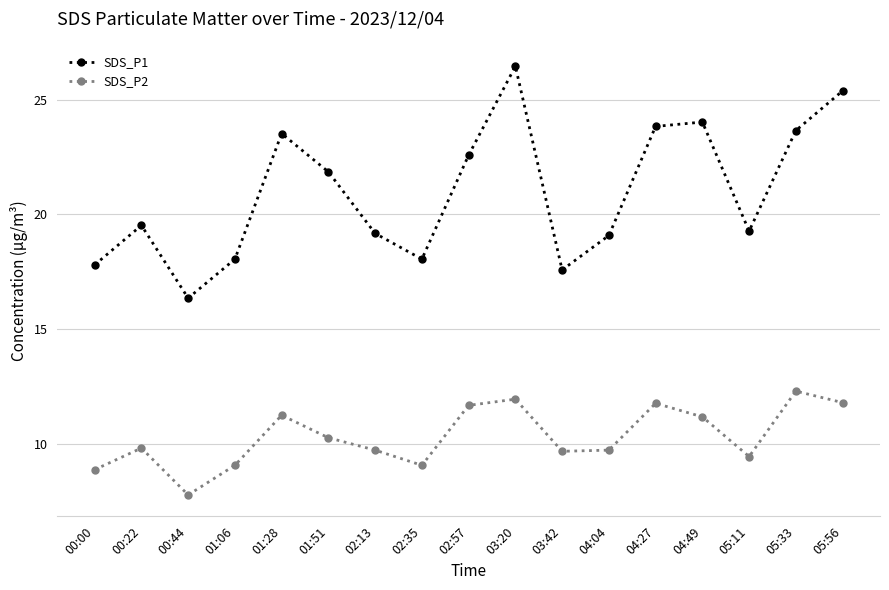

Does the chart display data point markers on the line(s)?

Yes